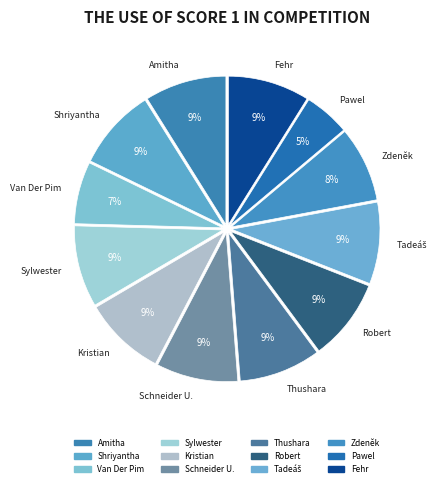

Do Amitha and Fehr together represent more than half of the pie?

No